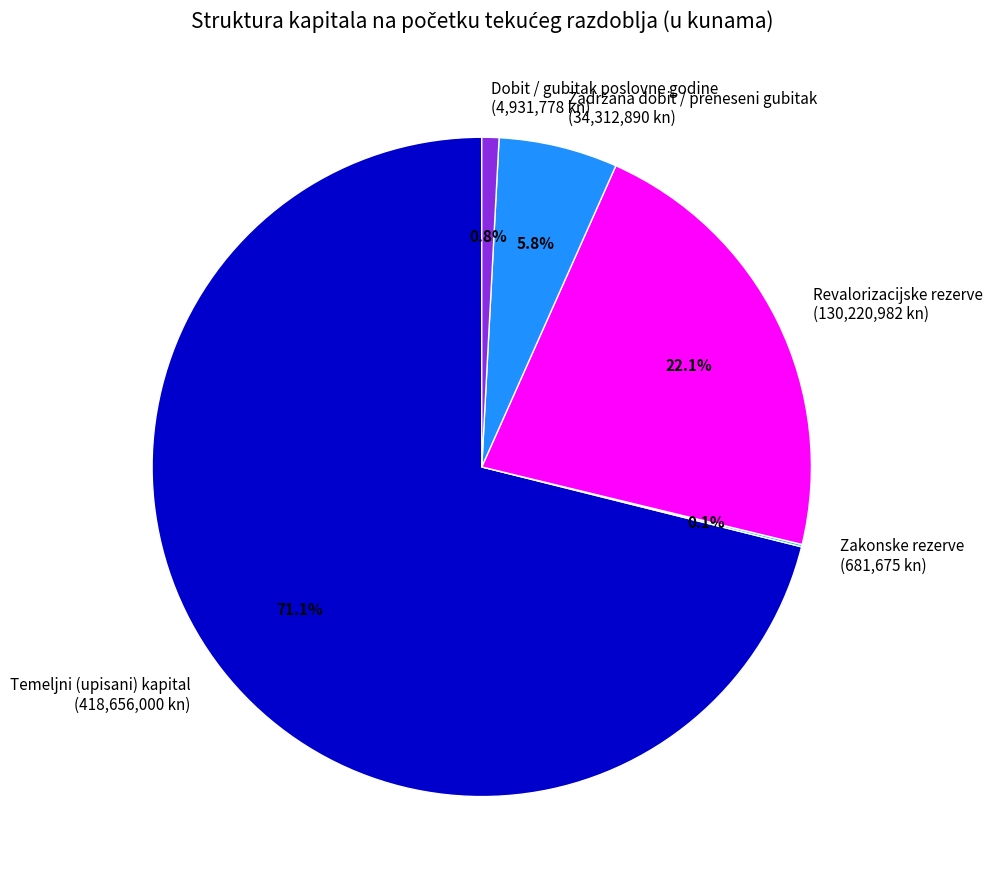

Does Temeljni (upisani) kapital (418,656,000 kn) account for over 50% of the chart?

Yes